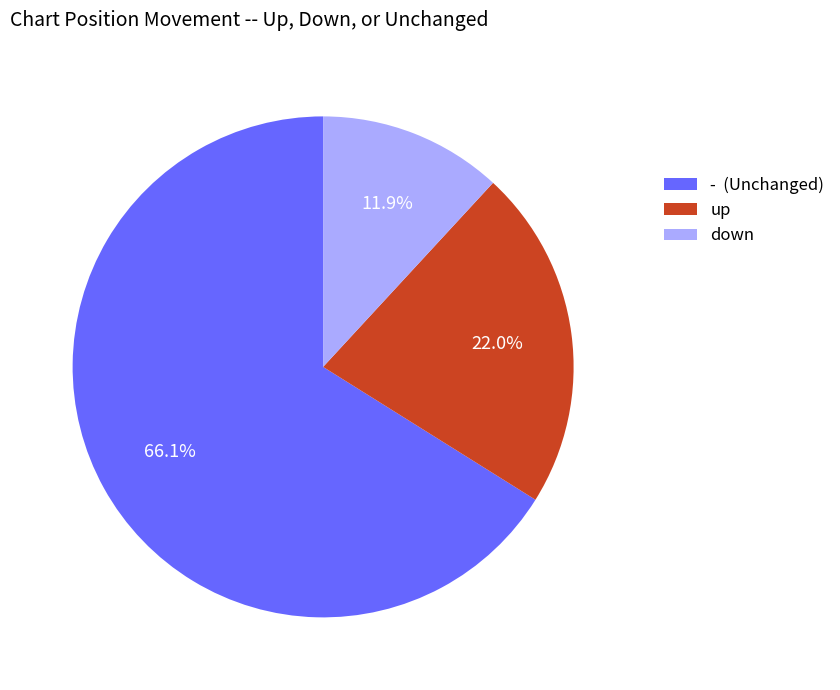

What percentage is the up slice, to the nearest percent?

22%